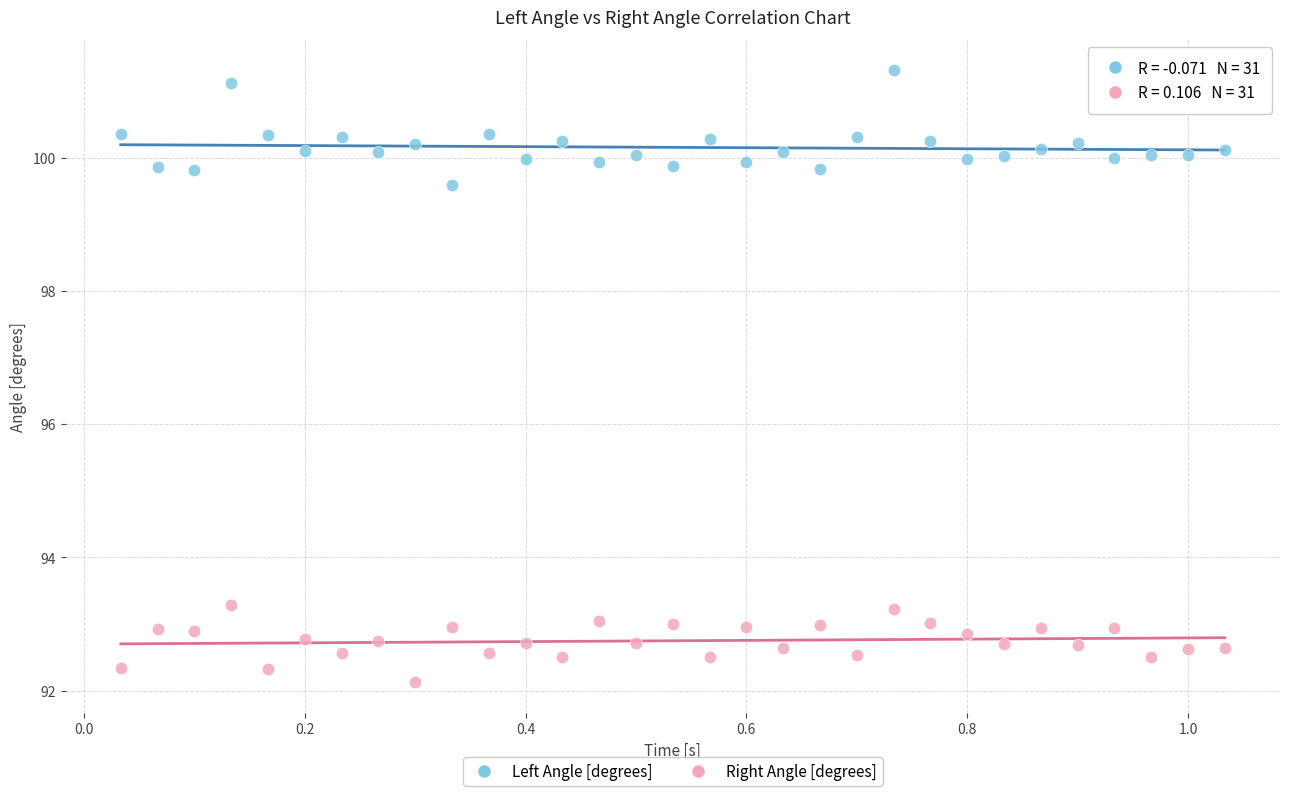

In the Right Angle [degrees] series, what Y value is closest to 92?

92.1